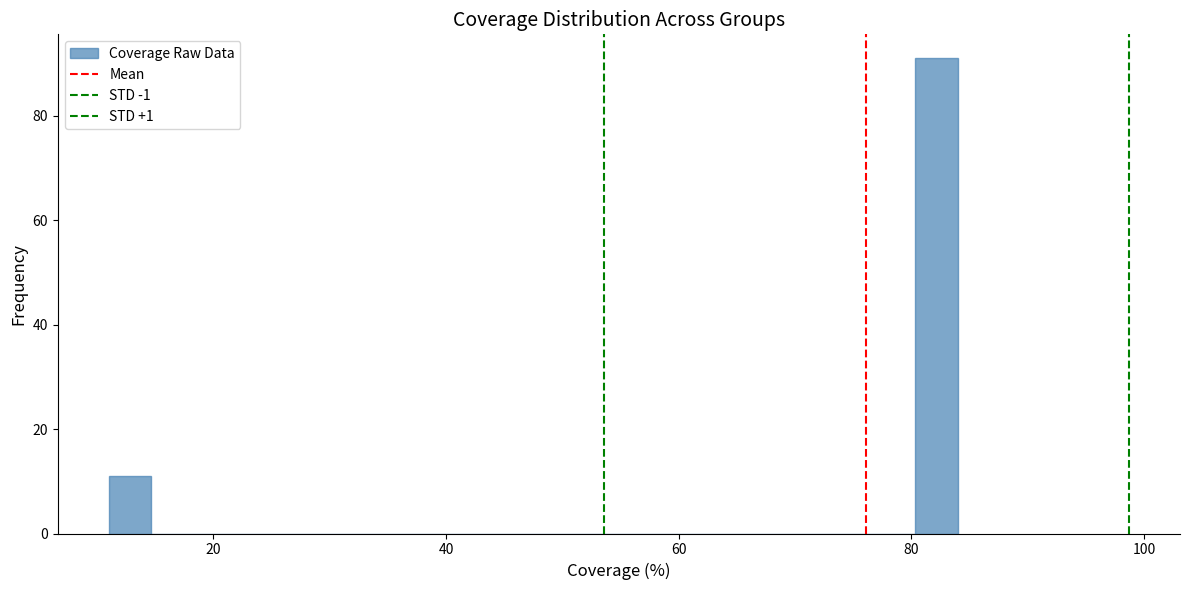

Read against the x-axis, roughly where is the centre of the tallest bar?

82